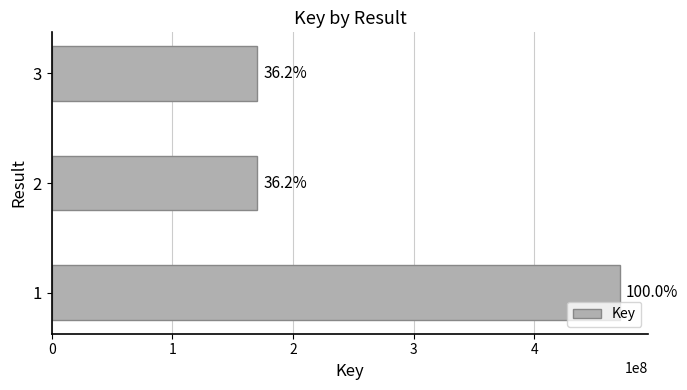

What is the sum of all values?

812058925